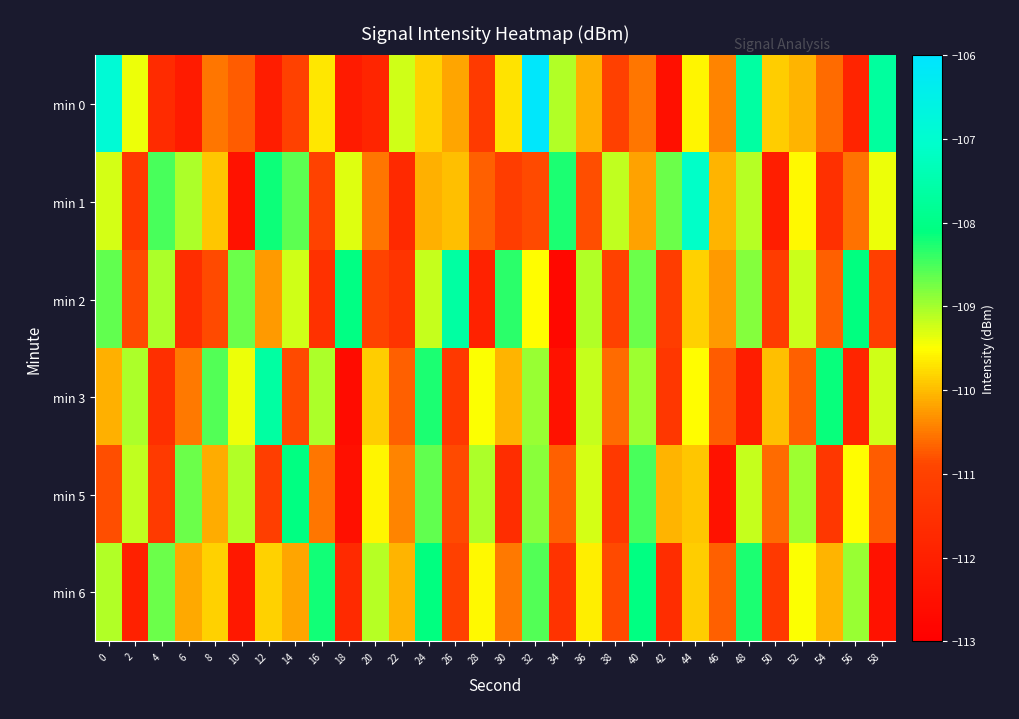

What is the total value across all series at 38?

-663.9